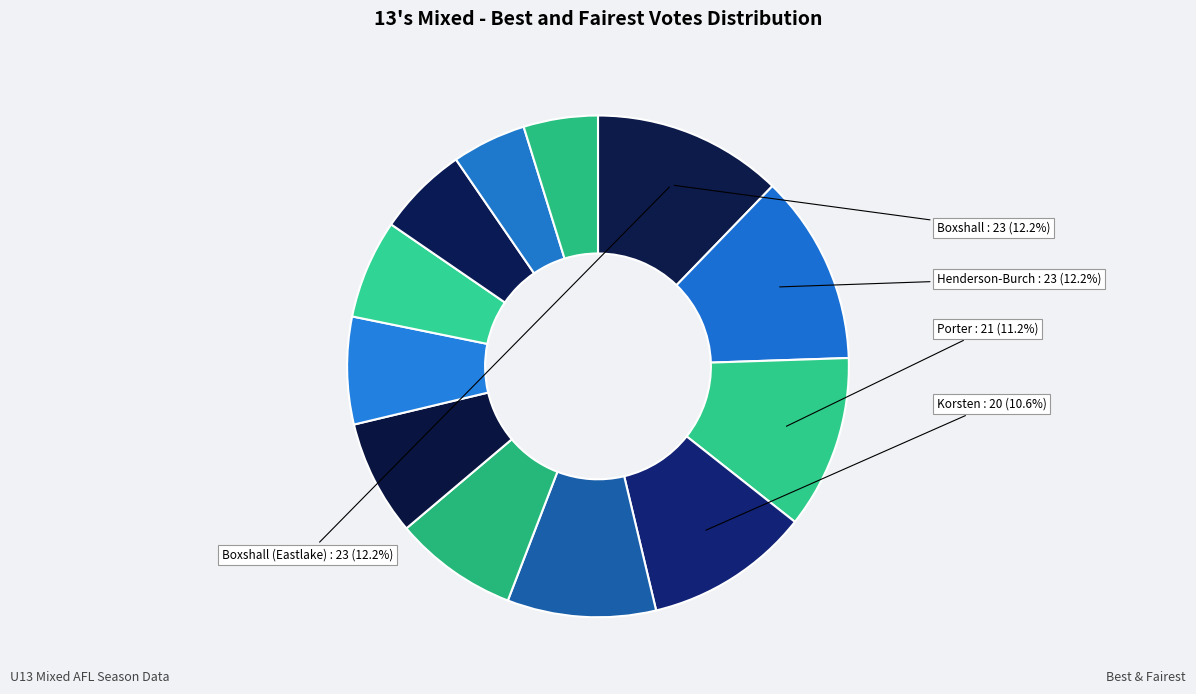

How many slices are in this pie chart?

12